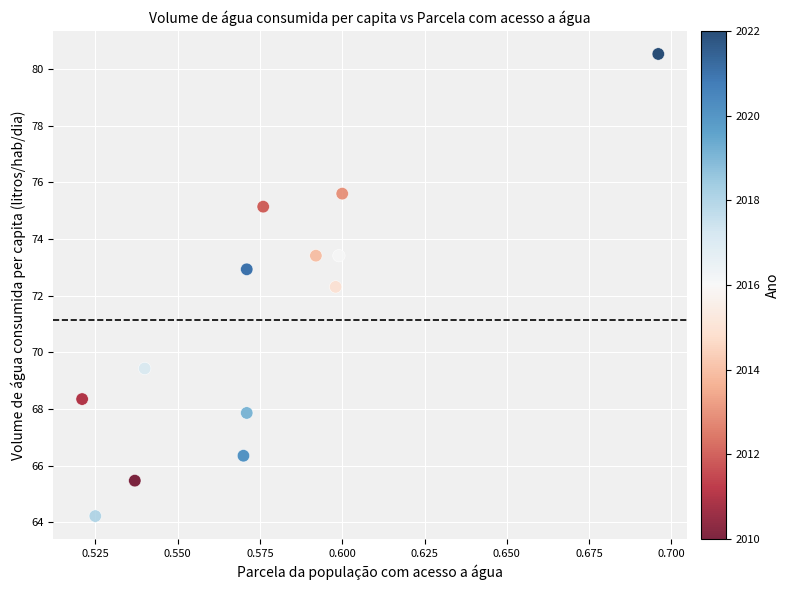

What Y value in the scatter plot is closest to 72?

72.3